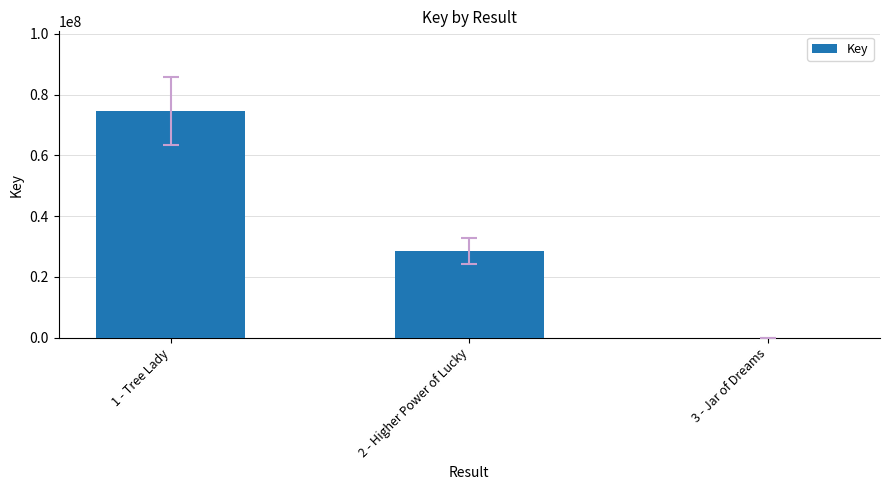

Which label corresponds to the largest value in the chart?

1 - Tree Lady